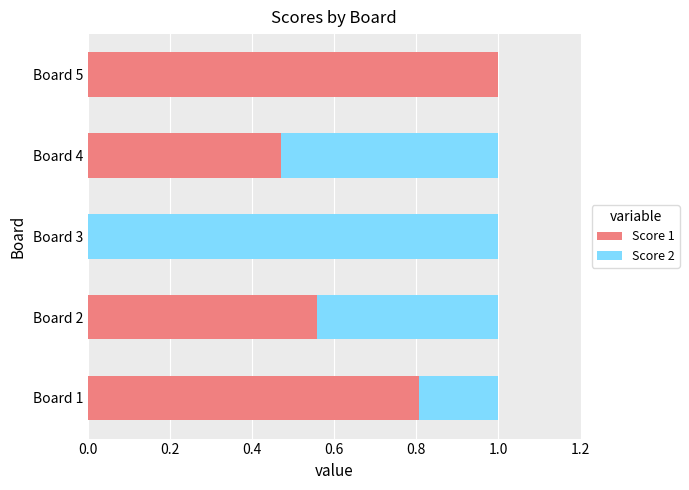

What is the total value across all series at Board 1?

1.0